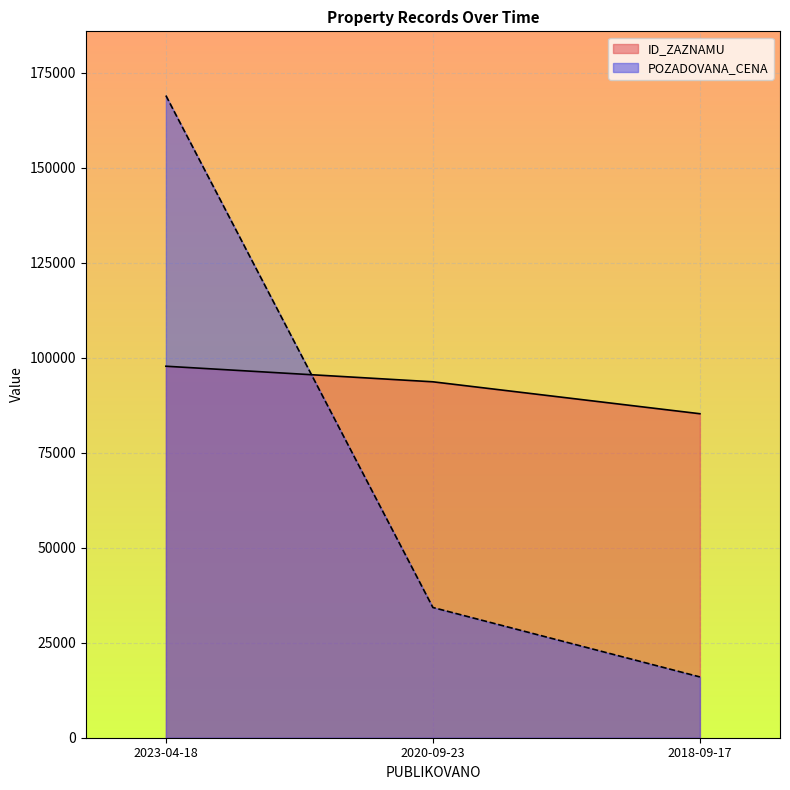

Count the POZADOVANA_CENA values in the range 16000 to 169000.

3